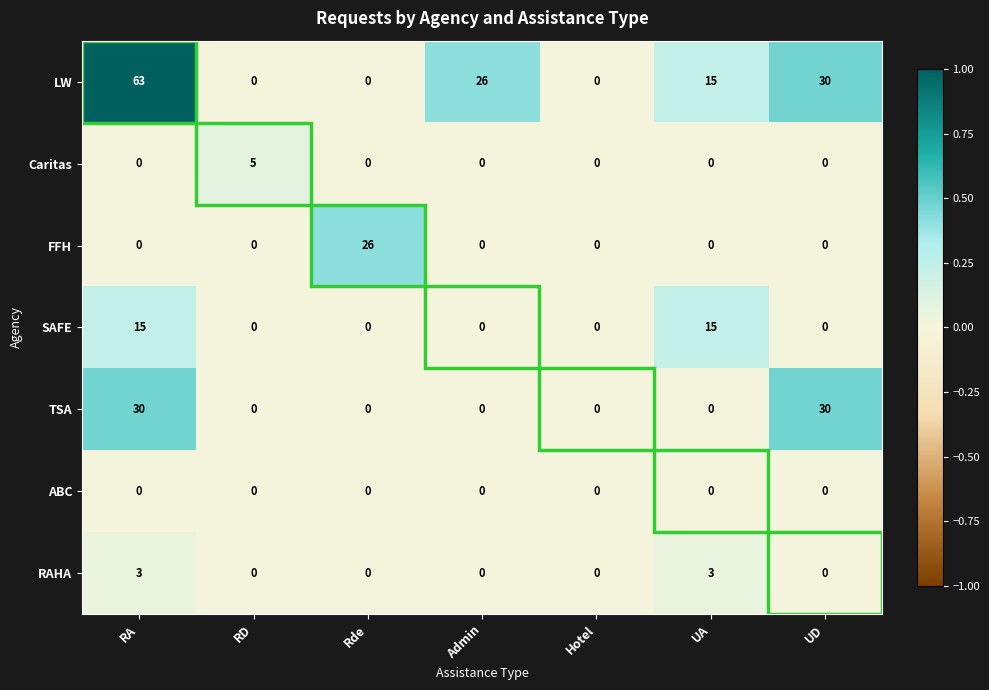

Rank the series by their maximum value, from lowest to highest.

ABC, RAHA, Caritas, SAFE, FFH, TSA, LW